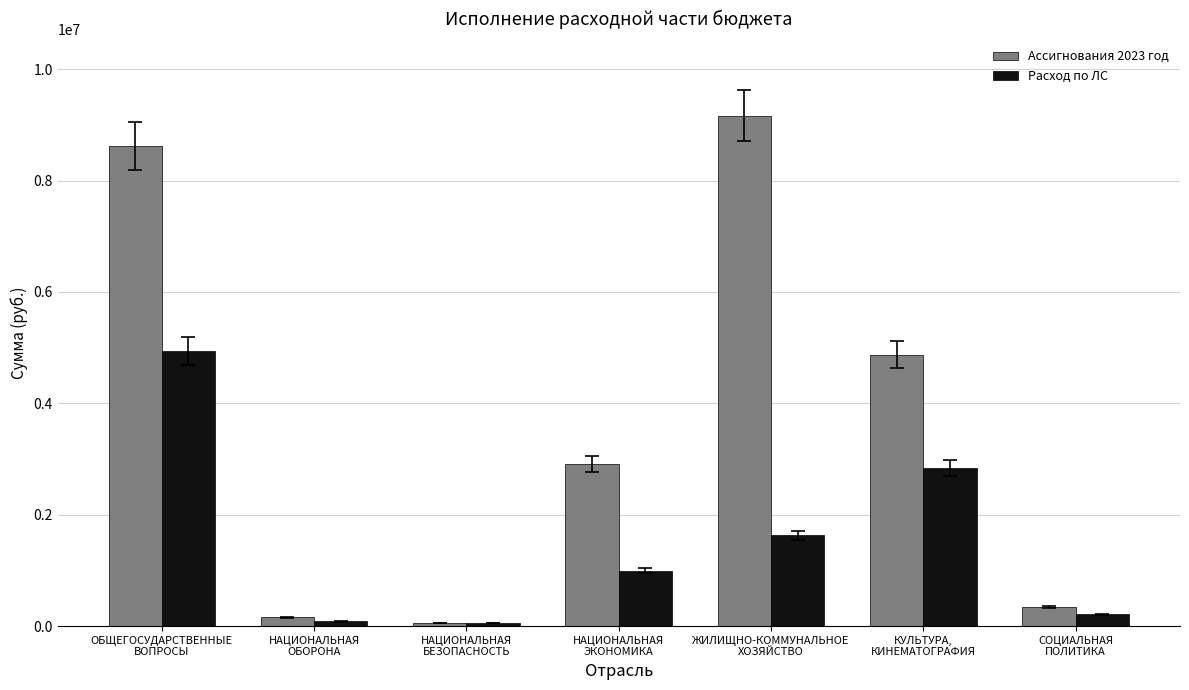

What is the sum of all Расход по ЛС values?

10765062.7